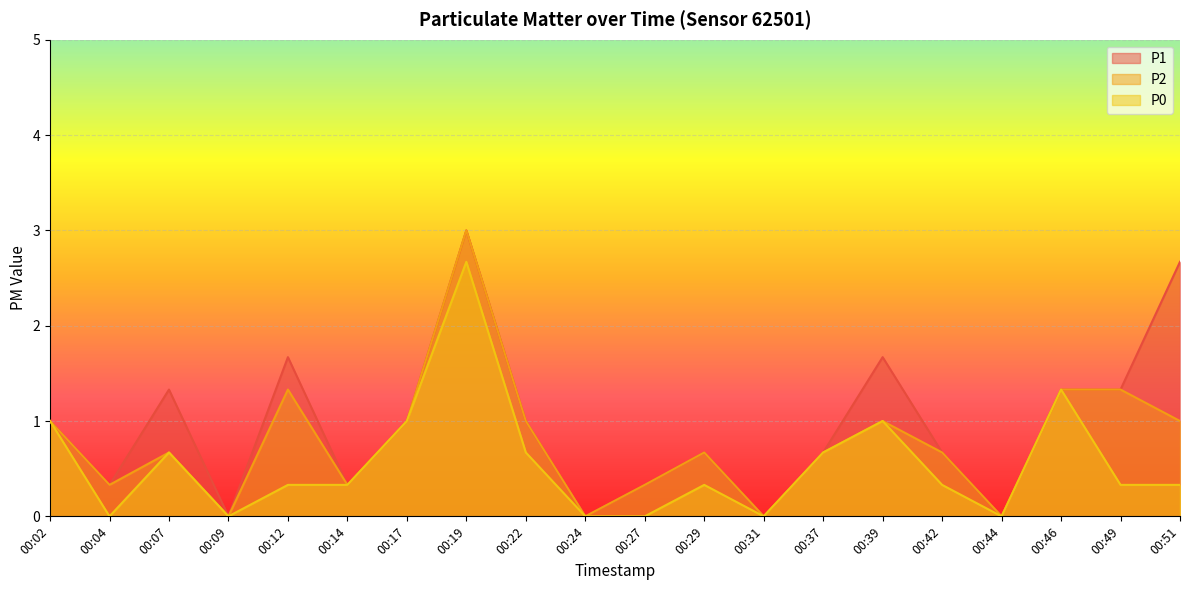

At which category does P0 reach its first local valley?

00:04